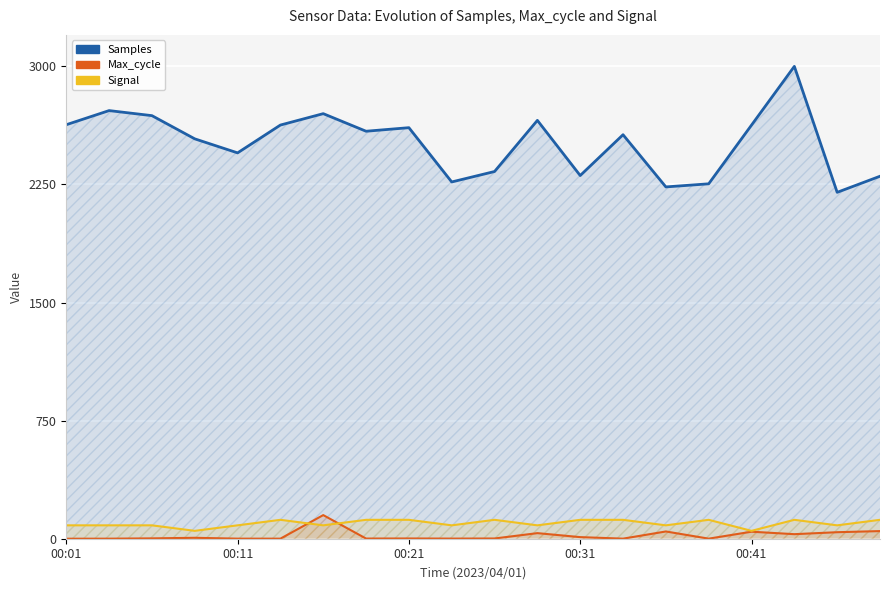

How many series are shown in this chart?

3